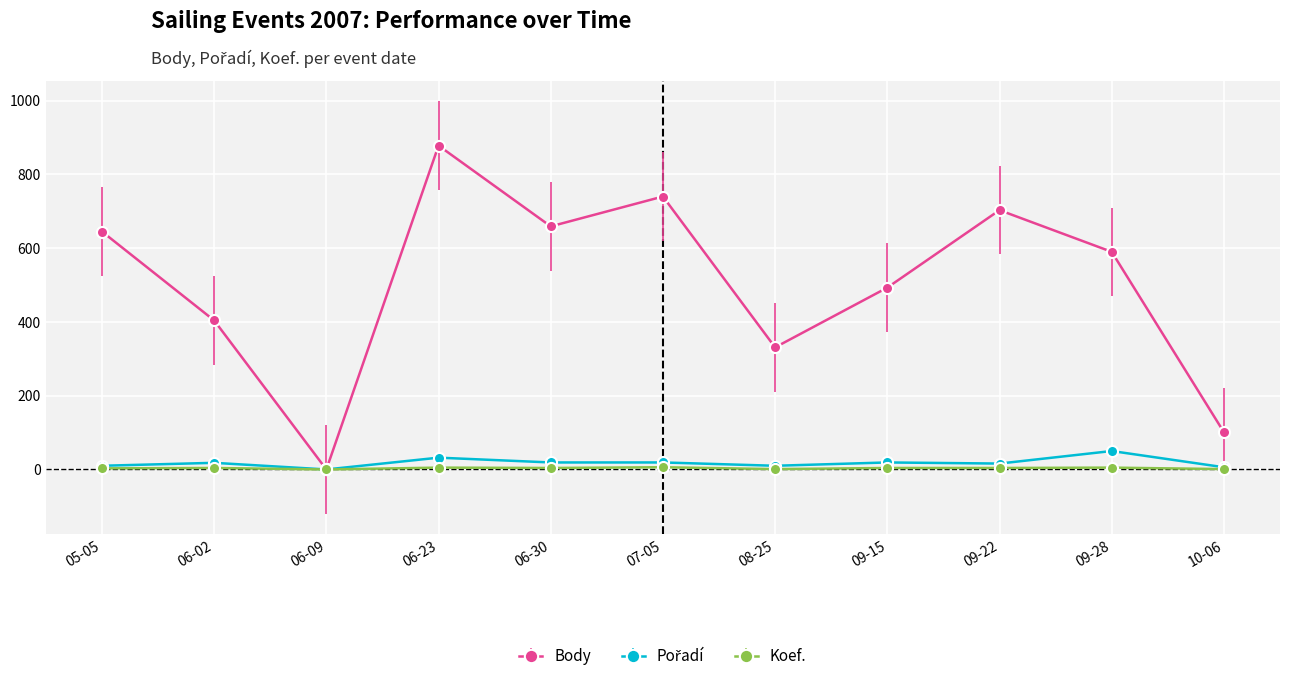

Rank the categories by Body value from highest to lowest.

06-23, 07-05, 09-22, 06-30, 05-05, 09-28, 09-15, 06-02, 08-25, 10-06, 06-09